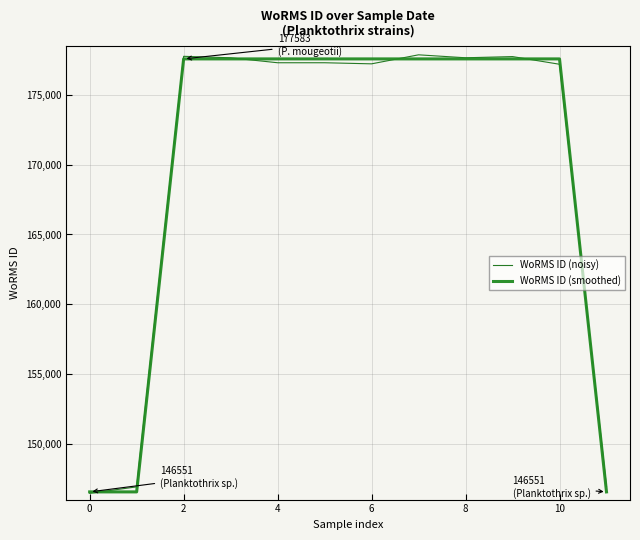

What is the maximum value for WoRMS ID (noisy)?

177875.9